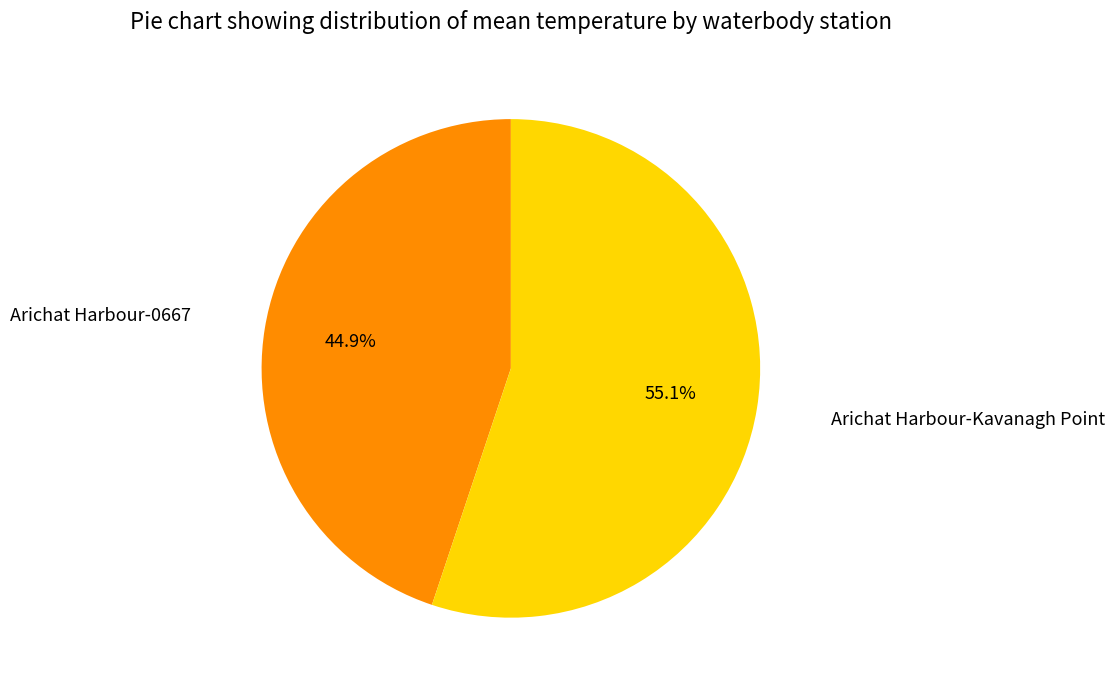

Does any single category account for the majority?

Yes